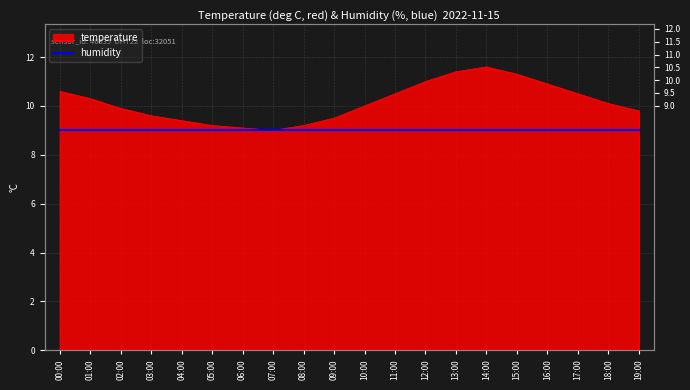

What is the approximate value at 06:00?

9.1